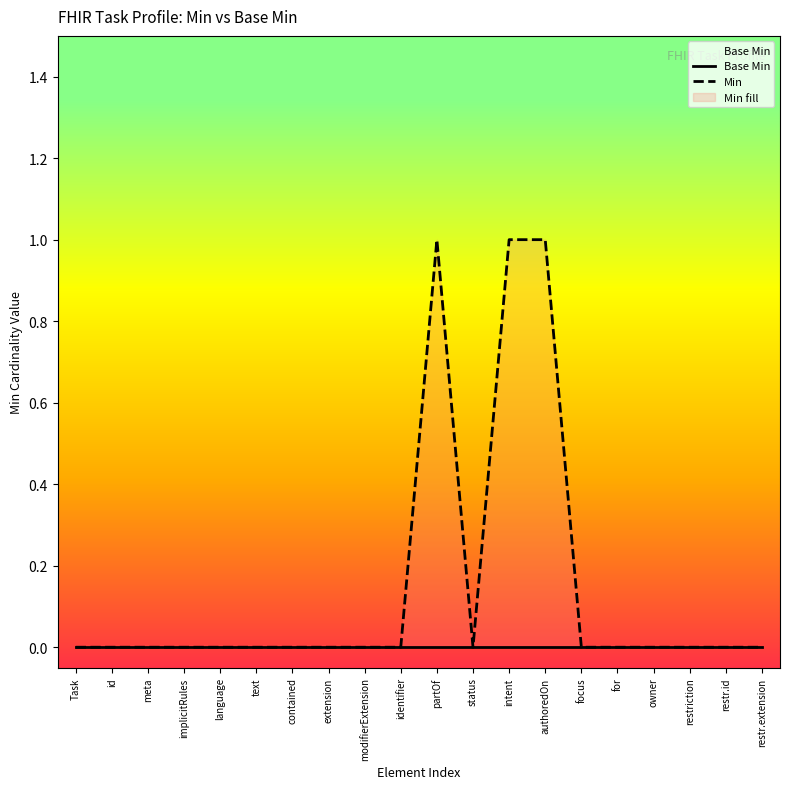

Which category has the highest value across all series?

partOf